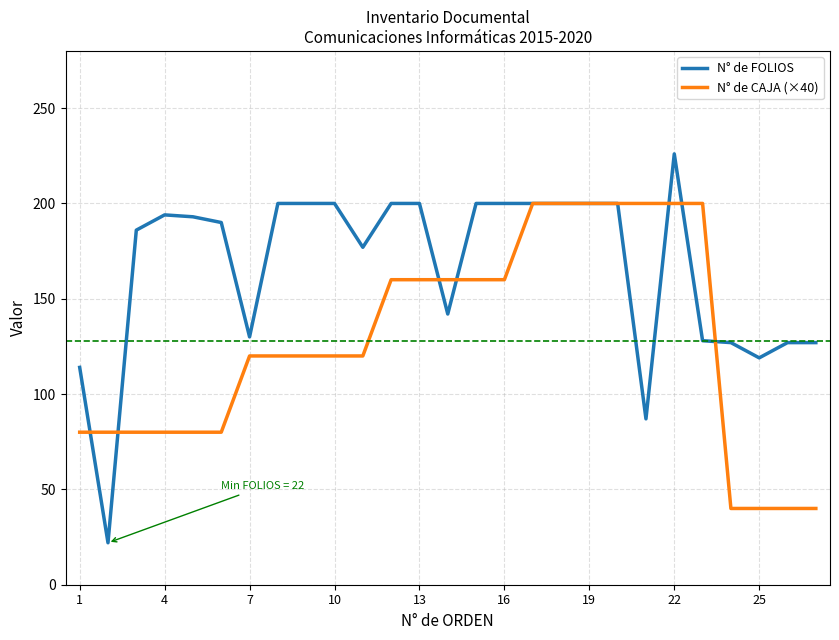

At which label does N° de FOLIOS reach its peak?

22